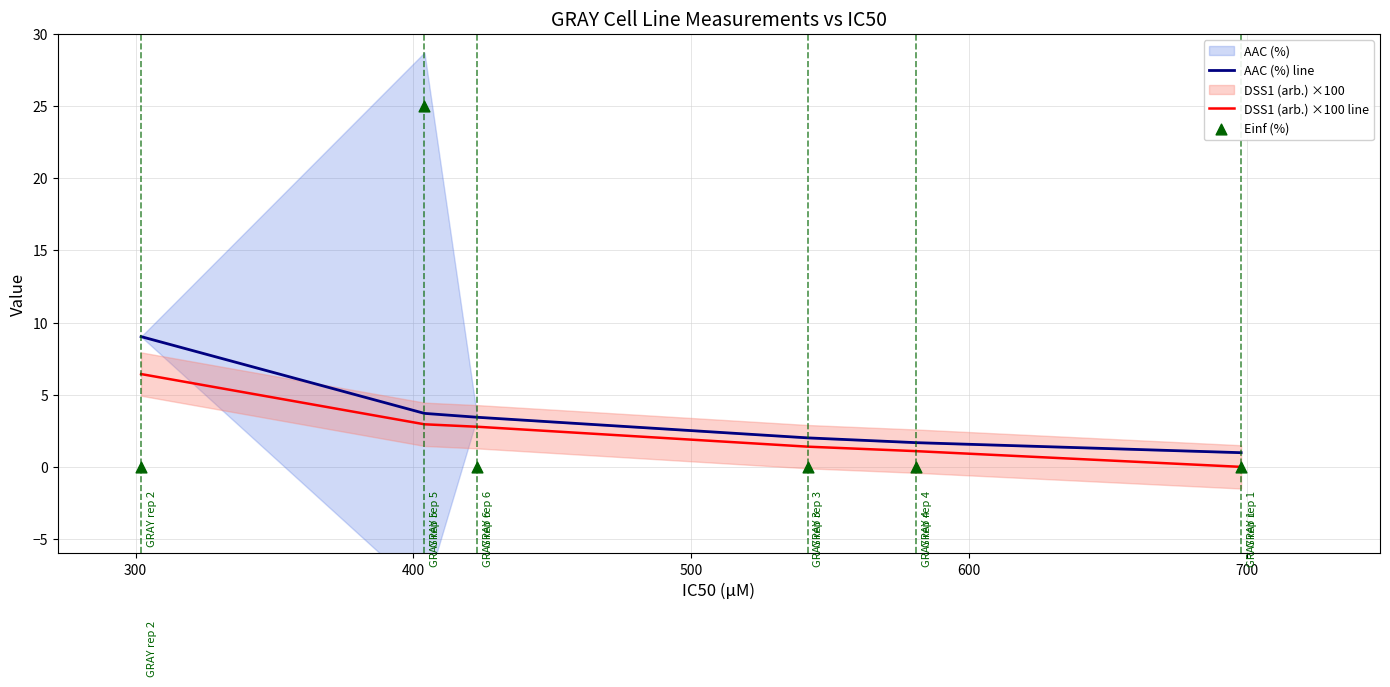

At how many categories does at least one series exceed 11?

1